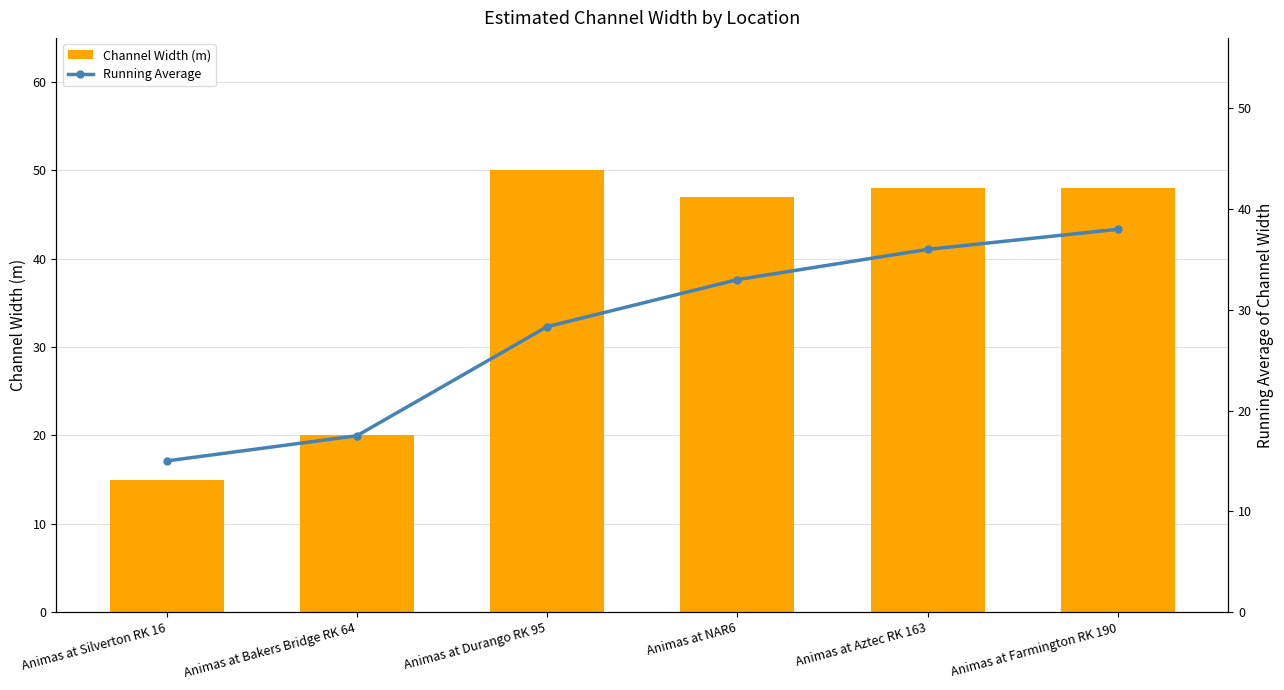

What is the total value across all series at Animas at NAR6?

80.0